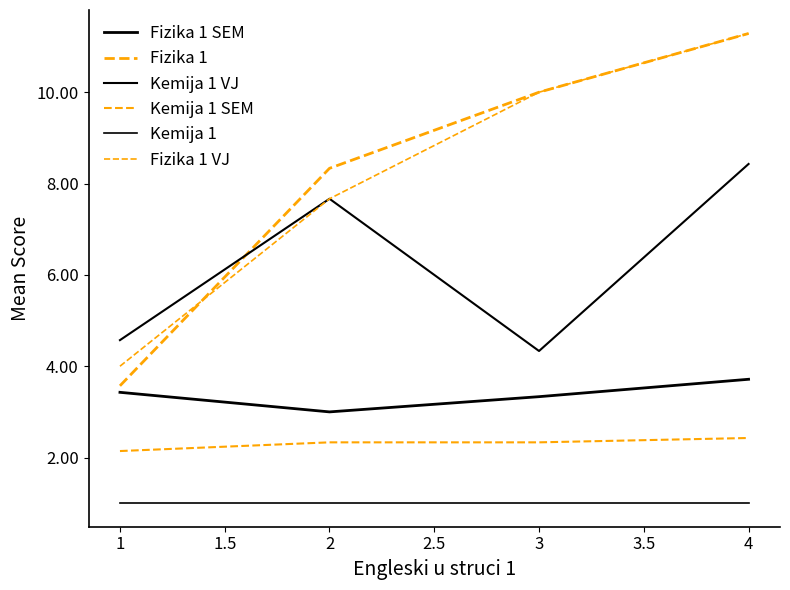

What is the difference between the maximum and second lowest values in the Fizika 1 SEM series?

0.4